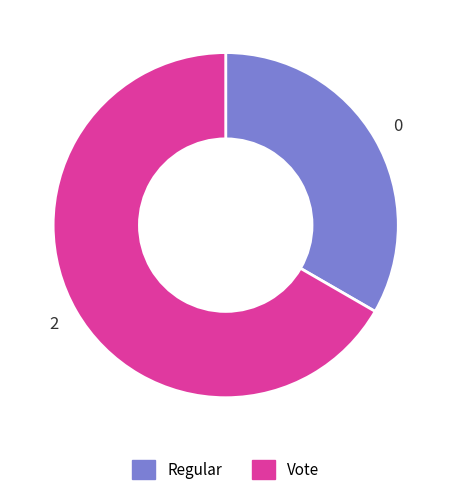

Does Regular represent more than half of the total?

No